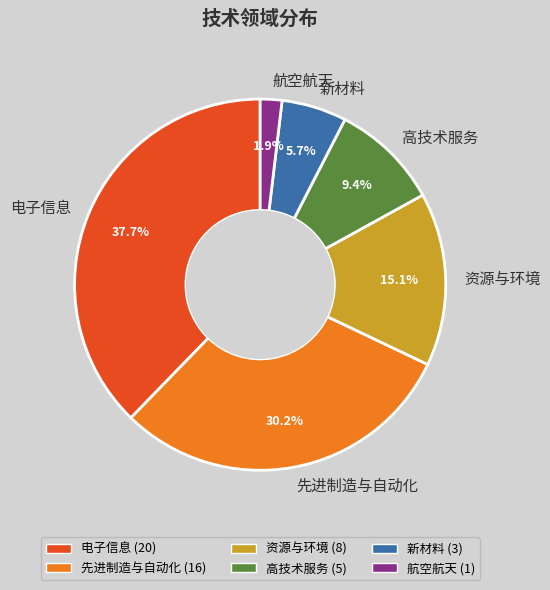

Is there a majority slice in this chart?

No